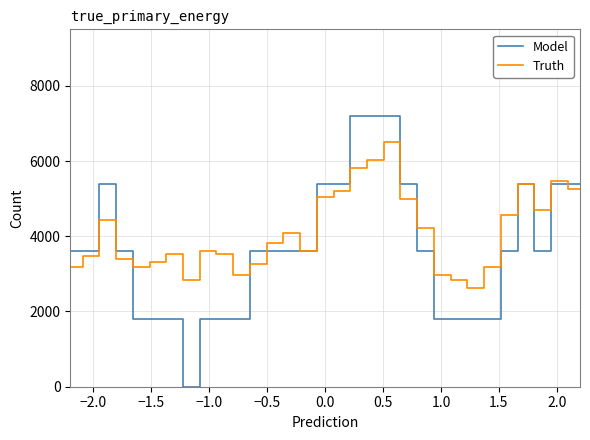

What is the highest value of the Model series?

7200.0